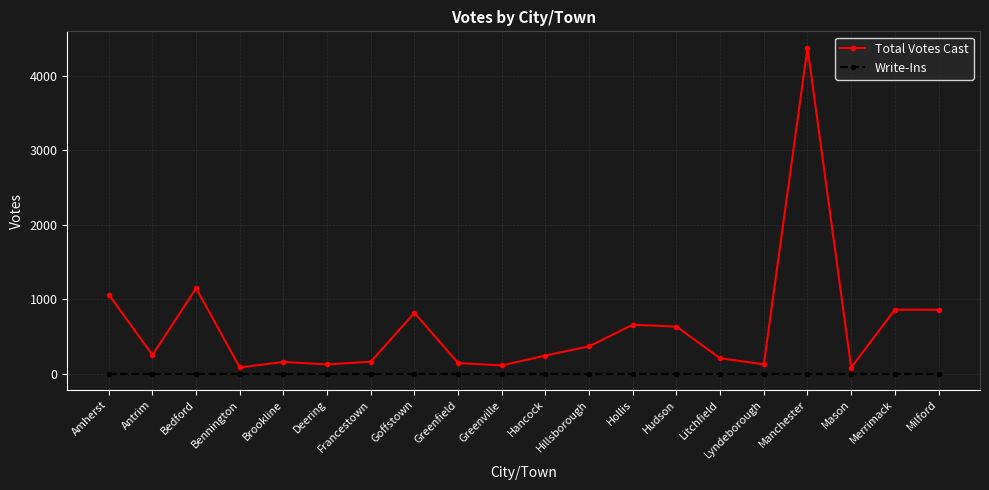

Rank the series by their average value, from highest to lowest.

Total Votes Cast, Write-Ins